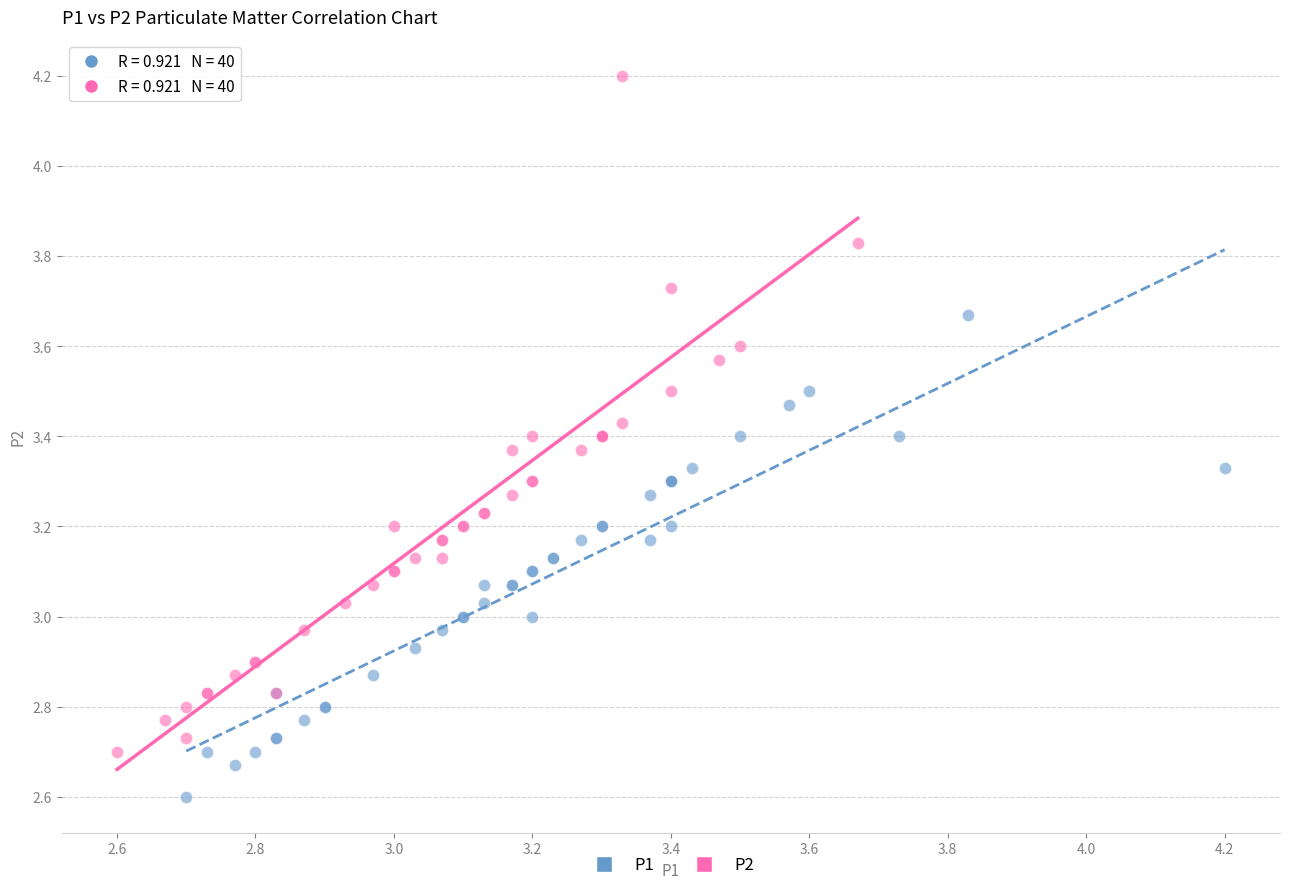

Which series has the largest Y range (max minus min)?

P2